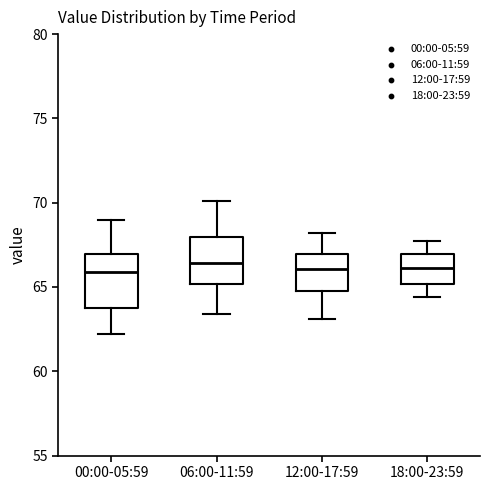

Reading left to right, read every box against the y-axis: the position of its median line, the range the box covers, and the ends of its whiskers. The values are not printed on the chart, so give them approximately, as read against the axis.

00:00-05:59: median 66.0, box 63.5 to 67.0, whiskers 62.0 to 69.0
06:00-11:59: median 66.5, box 65.0 to 68.0, whiskers 63.5 to 70.0
12:00-17:59: median 66.0, box 65.0 to 67.0, whiskers 63.0 to 68.0
18:00-23:59: median 66.0, box 65.0 to 67.0, whiskers 64.5 to 67.5